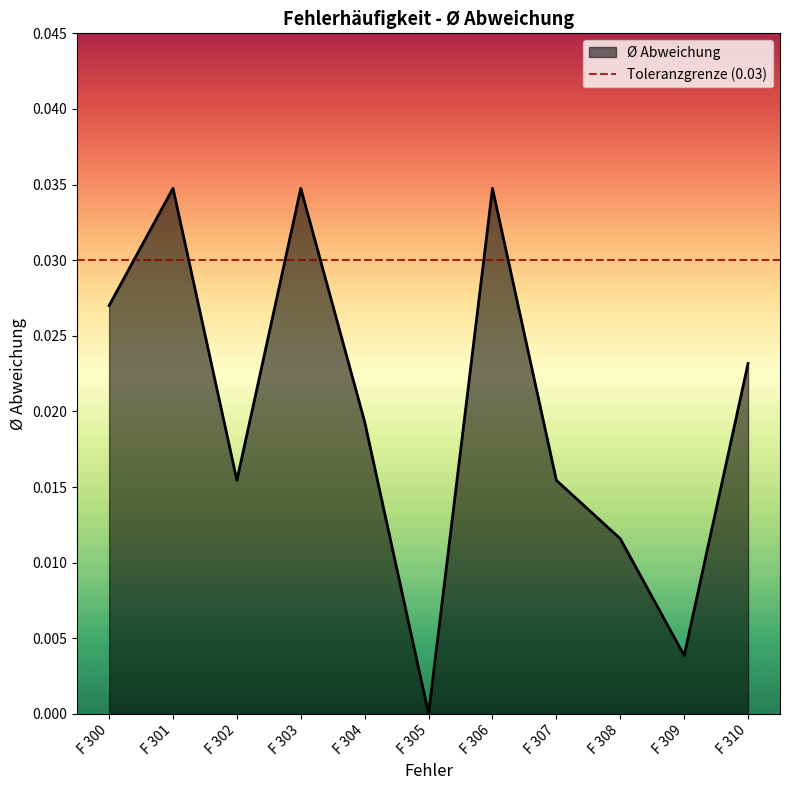

Which category has the lowest value across all series?

F 305